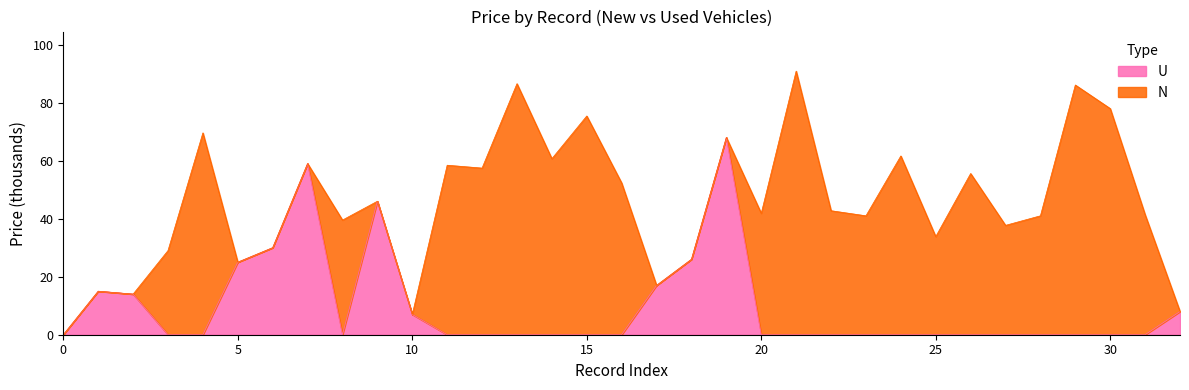

What is the average value?

9.5